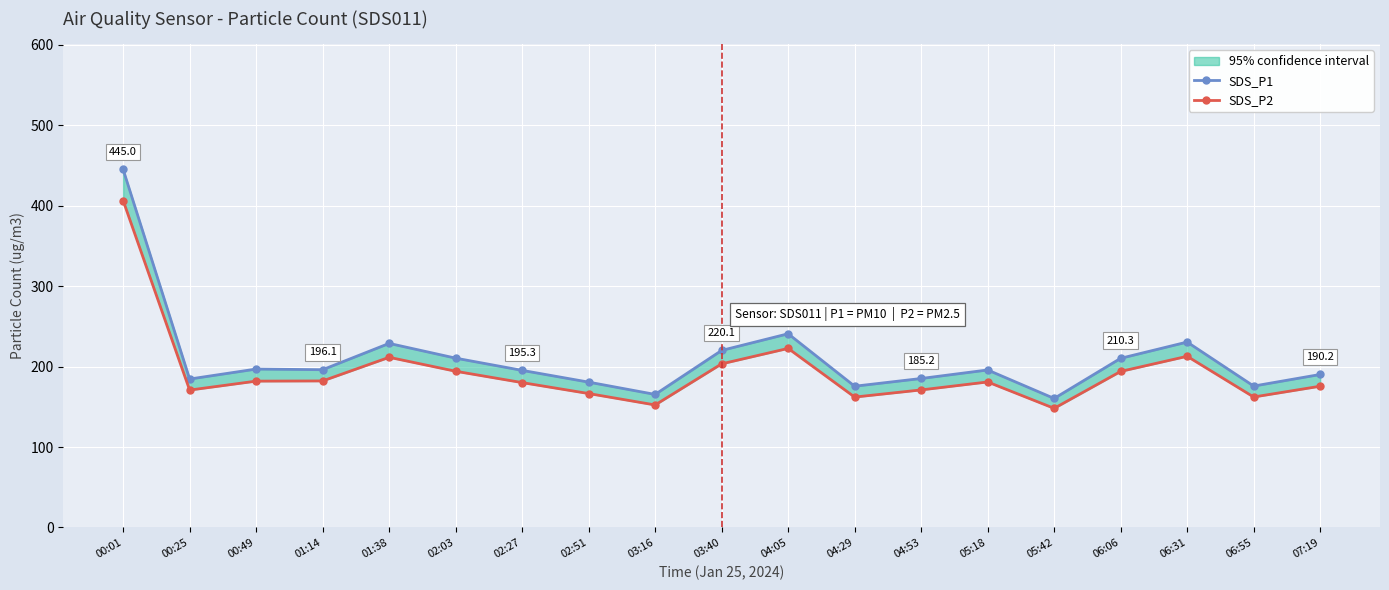

At which label does SDS_P2 first exceed 180?

00:01